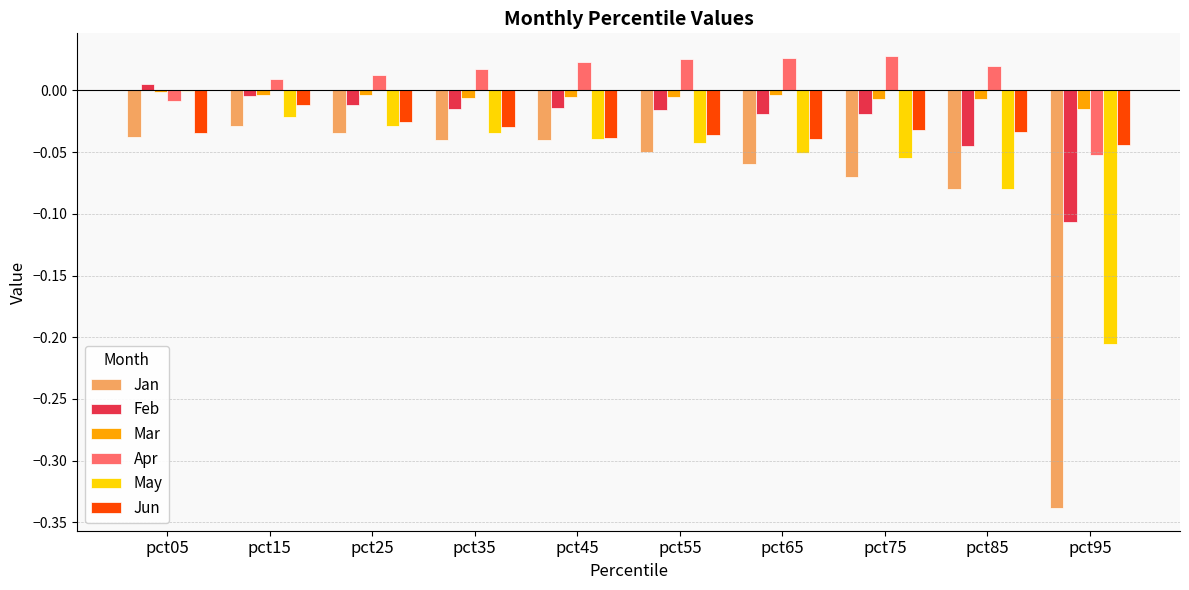

What is the total value across all series at pct95?

-0.8